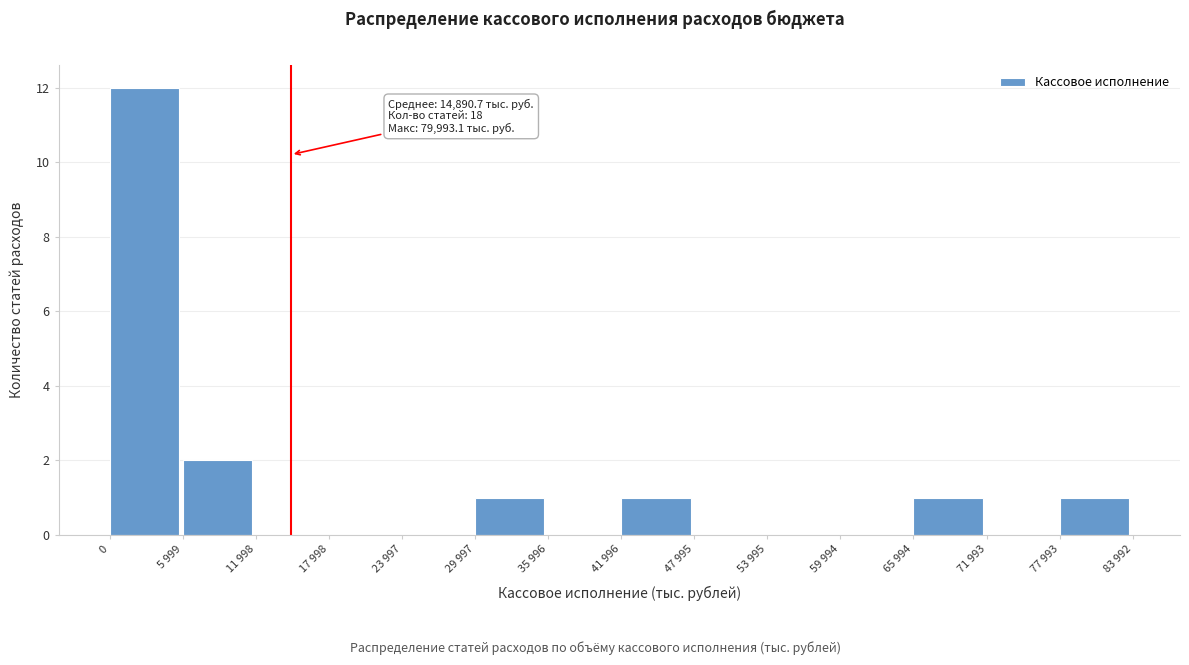

Reading left to right, extract all data points from this chart.

0=12	5 999=2	11 998=0	17 998=0	23 997=0	29 997=1	35 996=0	41 996=1	47 995=0	53 995=0	59 994=0	65 994=1	71 993=0	77 993=1